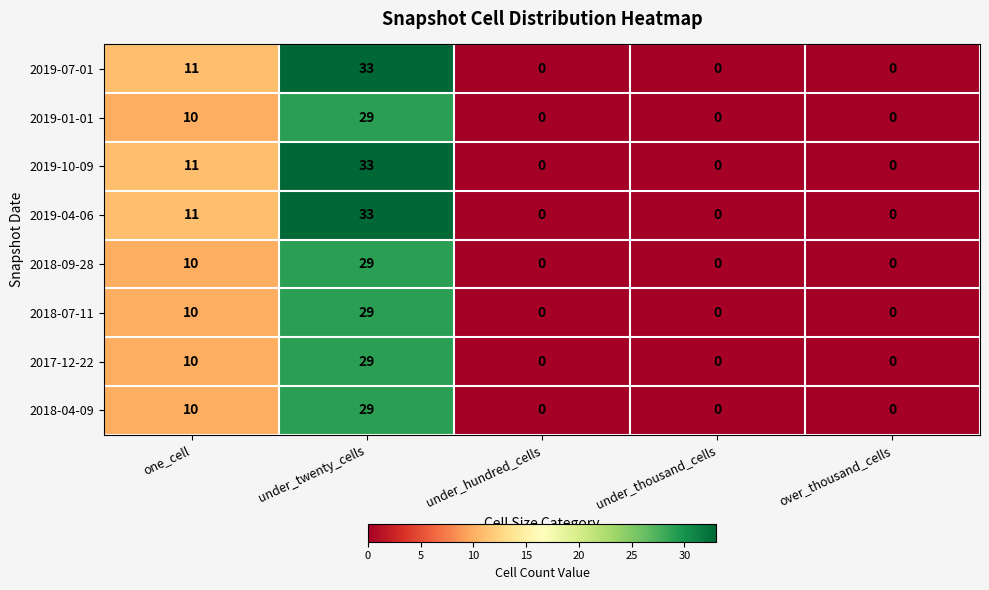

Is the value of 2018-07-11 at under_twenty_cells greater than the value of 2019-01-01 at under_hundred_cells?

Yes